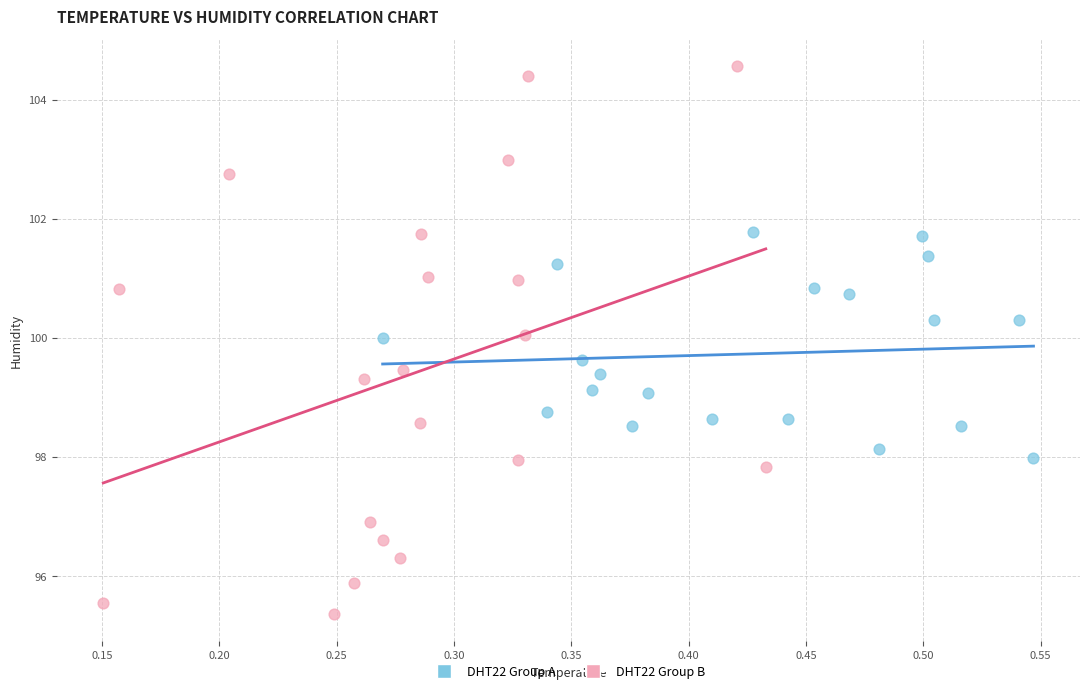

Which series contains the highest Y value?

DHT22 Group B